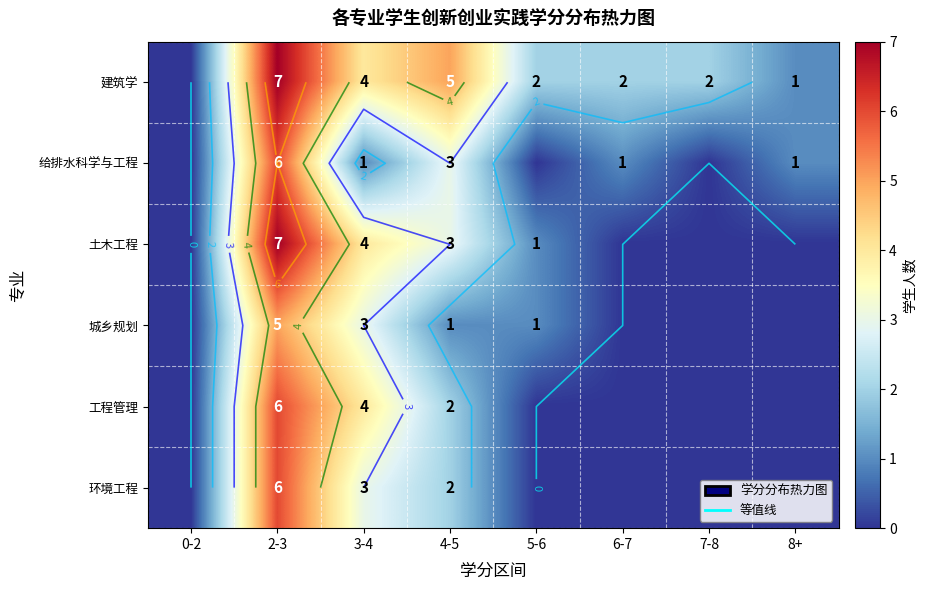

What is the difference between the maximum and minimum values in the 工程管理 series?

6